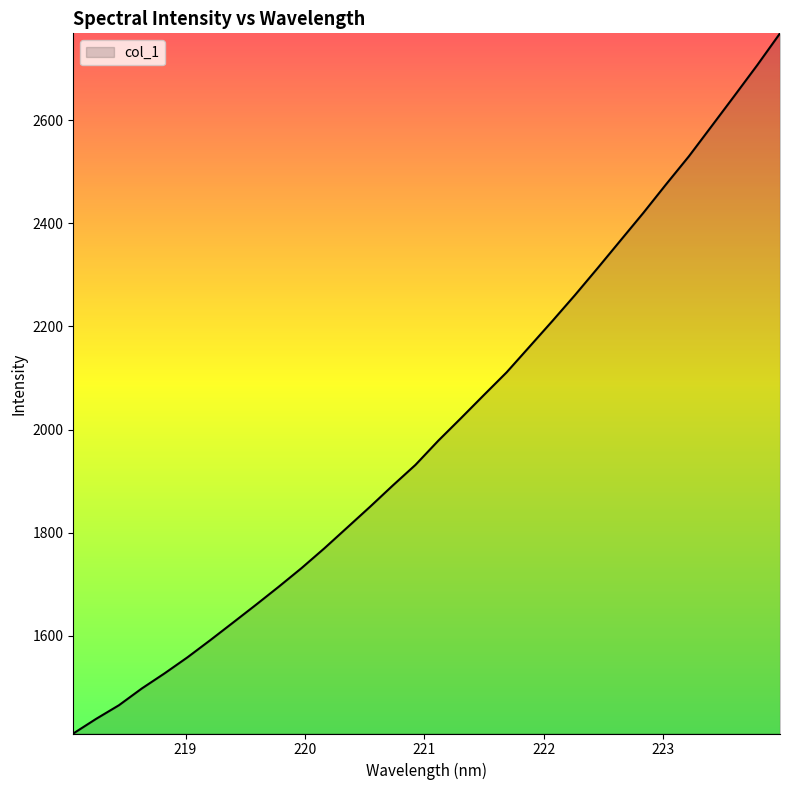

True or false: the data has more than 2 interior local peaks.

False